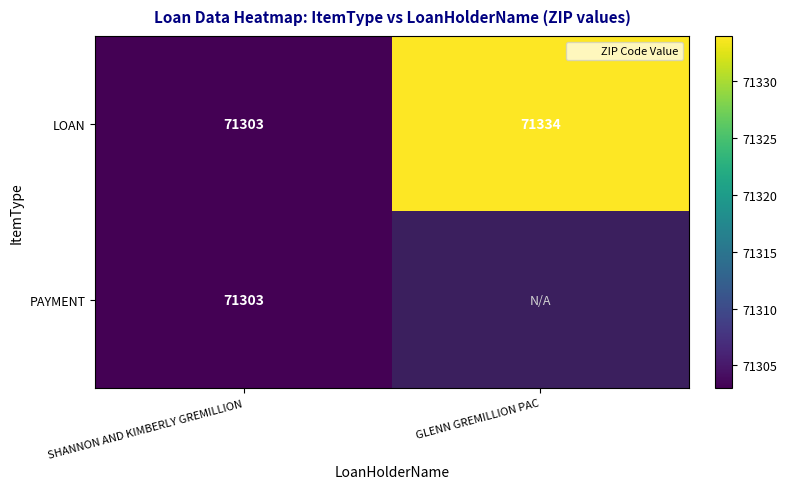

How many values in the LOAN series are below 71334?

1